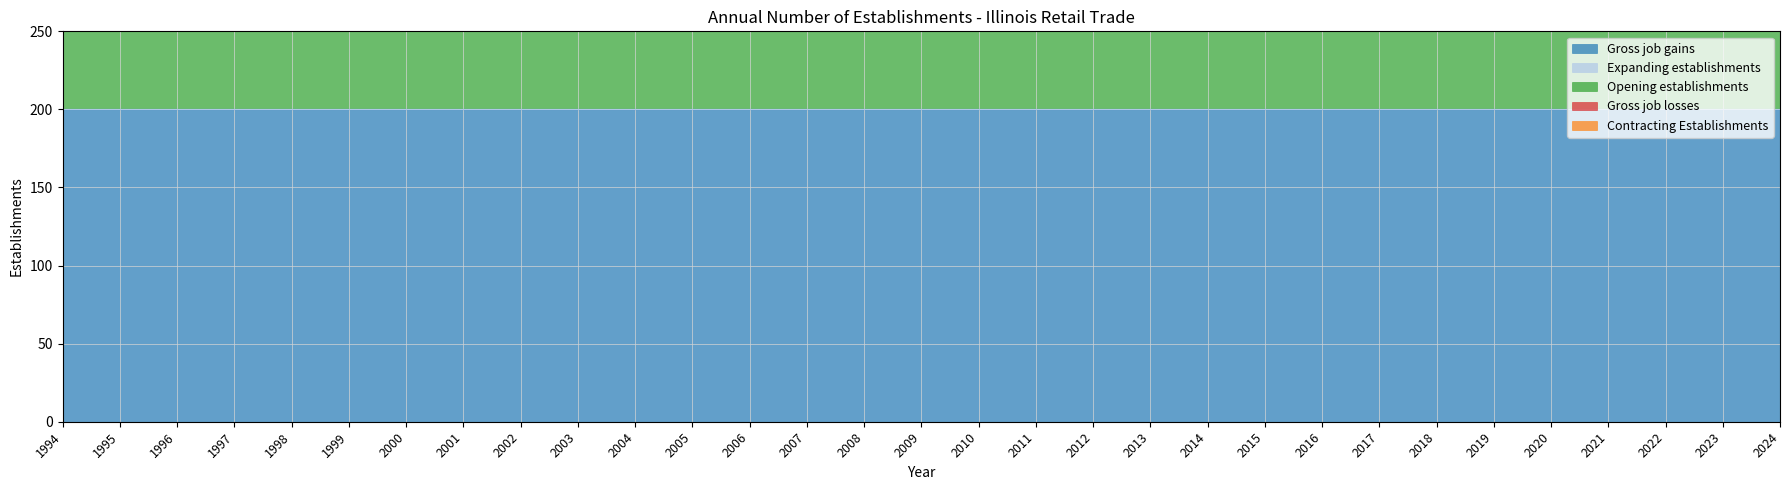

The Contracting Establishments series shows 0 at 1995. True or false?

True